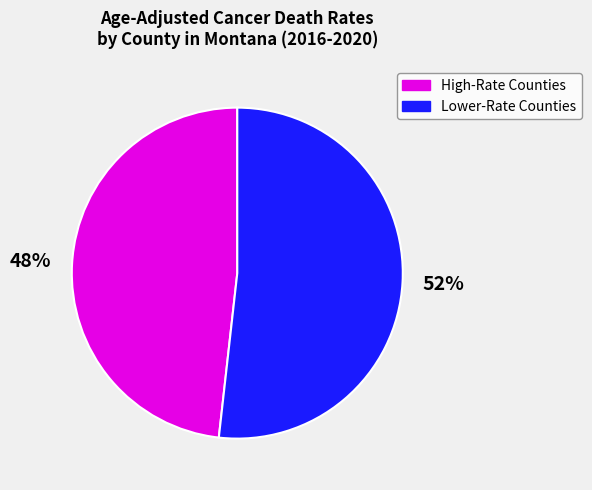

To the nearest percent, what is the difference between the largest and smallest slice percentages?

4%